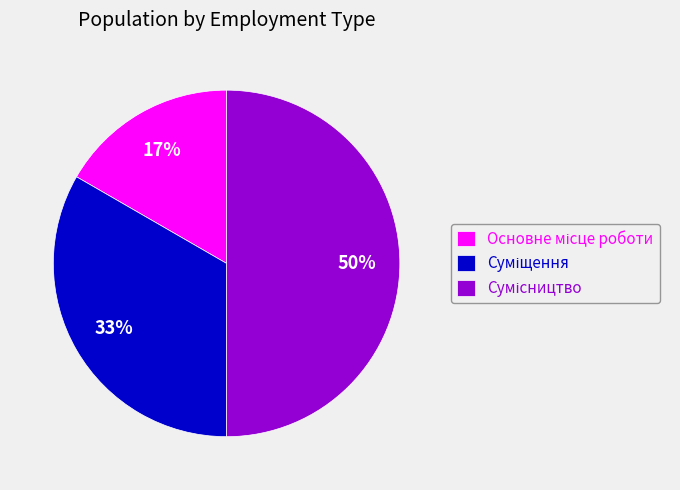

To the nearest percent, what is the difference between the largest and smallest slice percentages?

33%